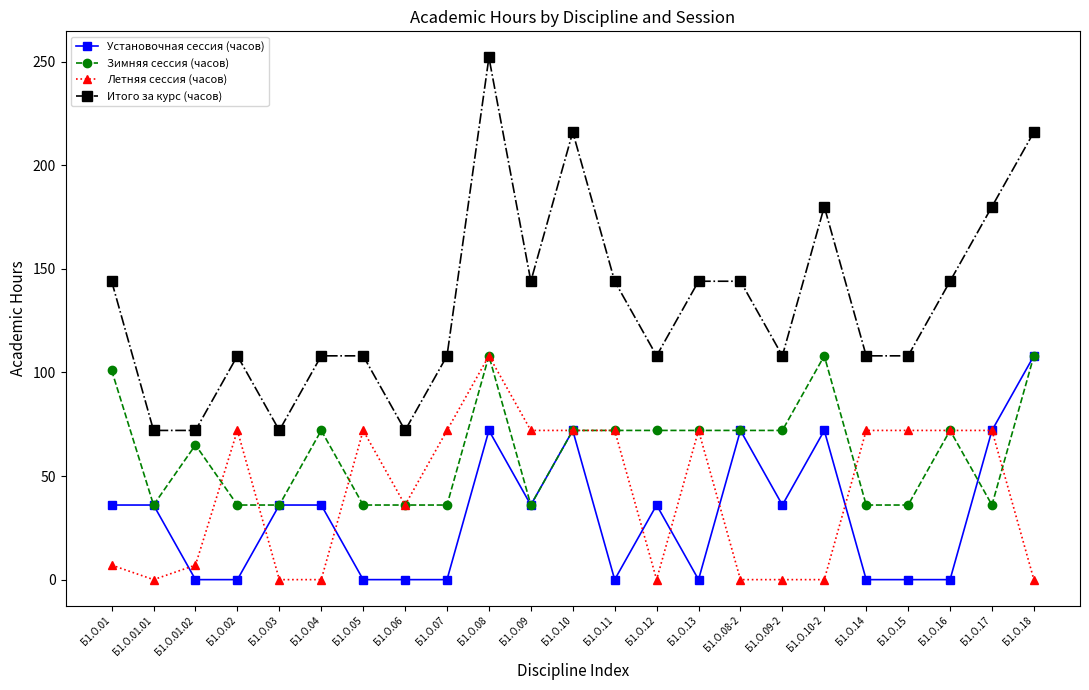

What is the maximum value shown in the chart?

252